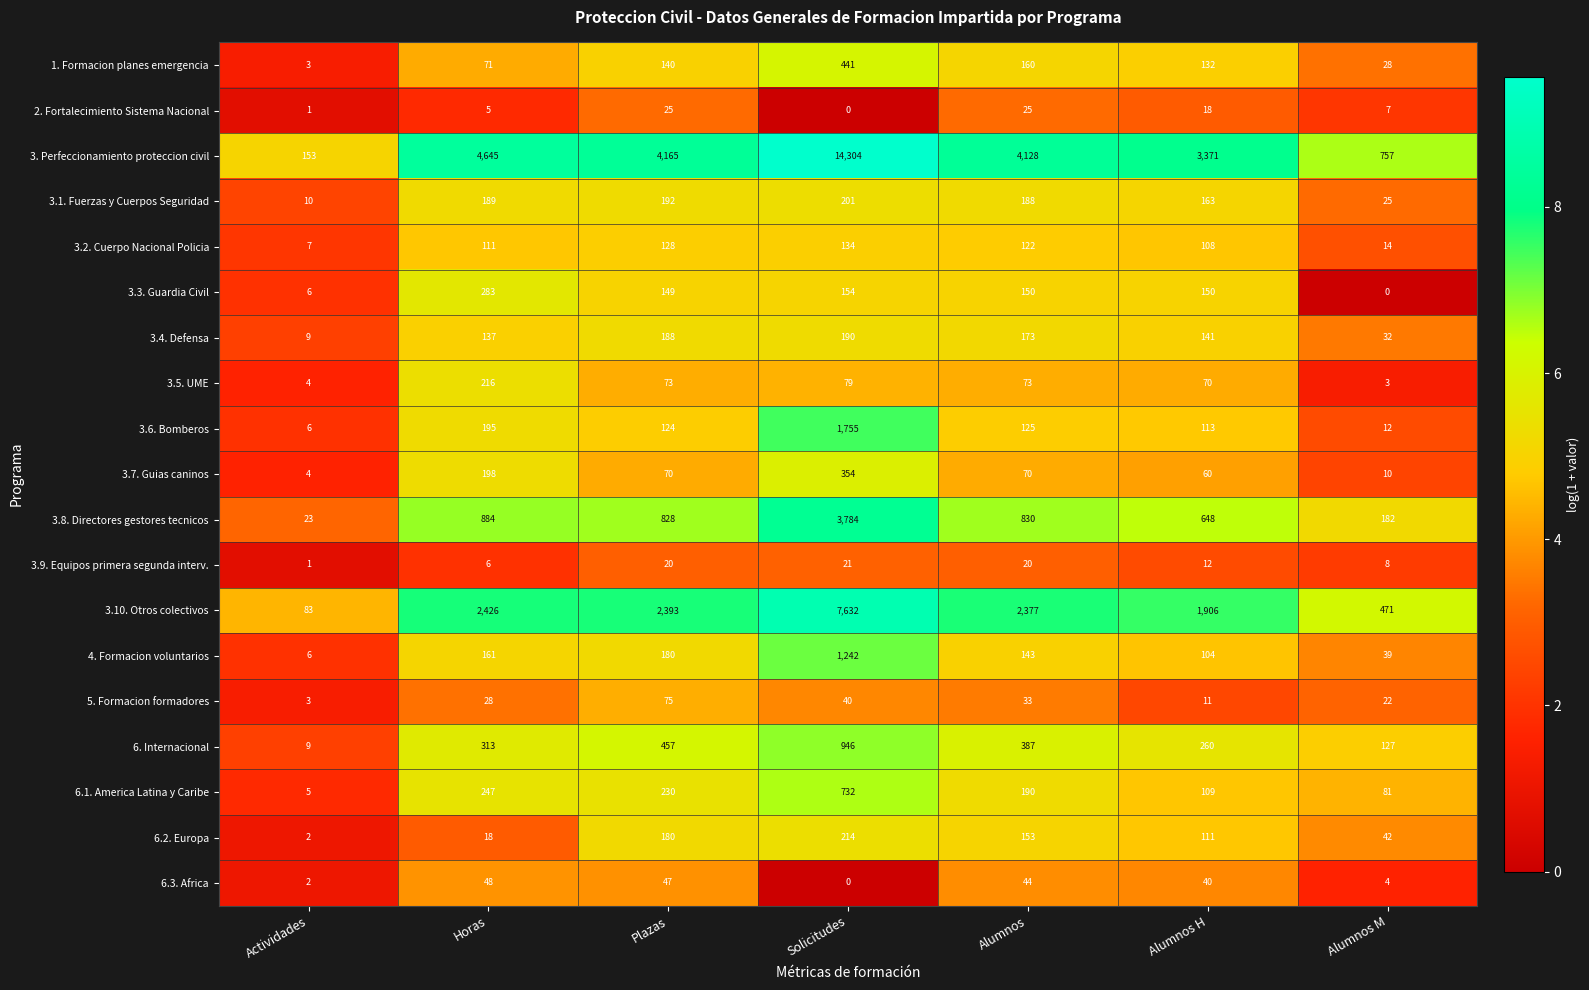

What is the total value across all series at Actividades?

337